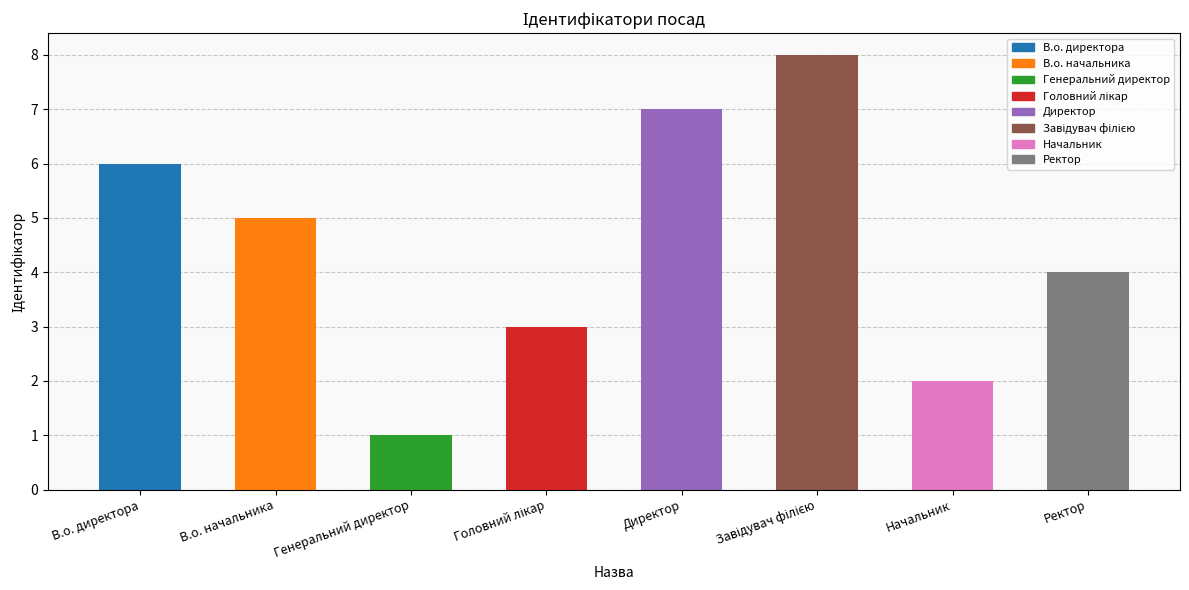

How many categories are shown in the chart?

8